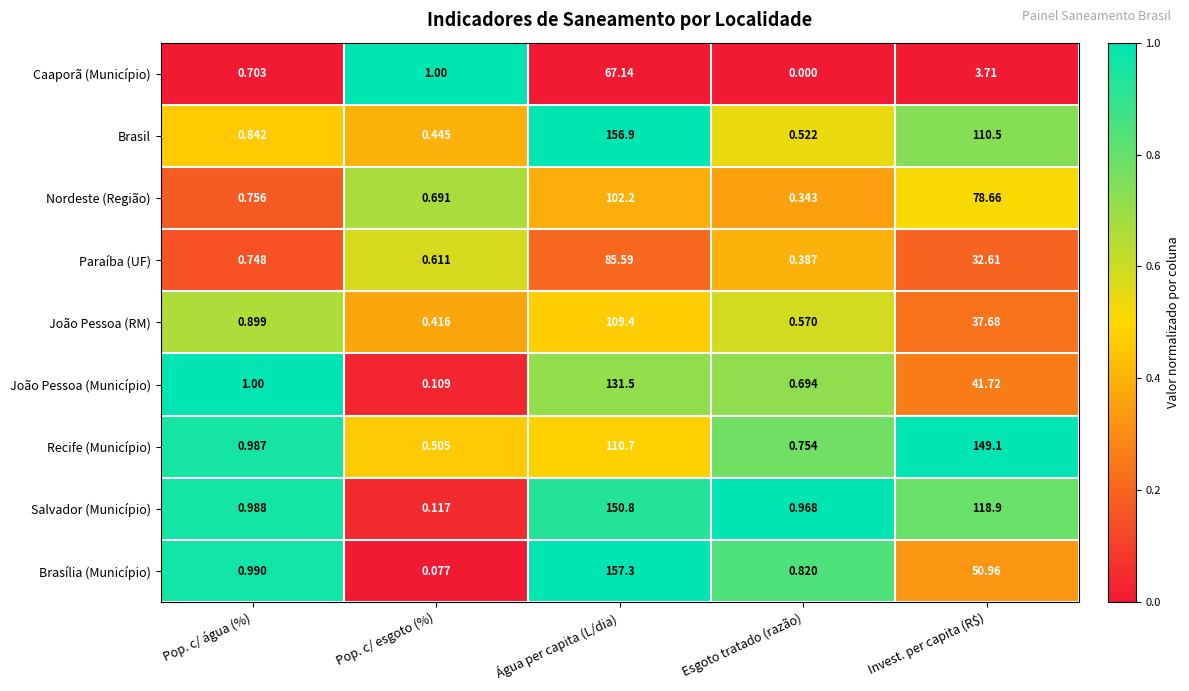

At which category does the chart reach its peak across all series?

Água per capita (L/dia)